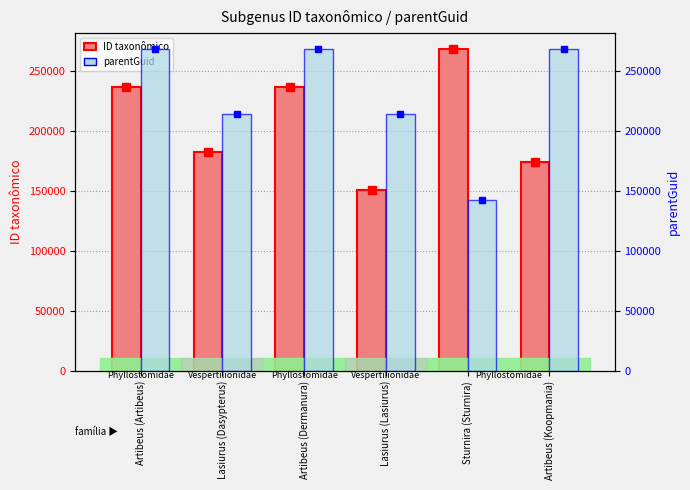

Reading left to right, list all the values displayed in this chart.

ID taxonômico: Artibeus (Artibeus)=237030	Lasiurus (Dasypterus)=182560	Artibeus (Dermanura)=237043	Lasiurus (Lasiurus)=151314	Sturnira (Sturnira)=268446	Artibeus (Koopmania)=174083
parentGuid: Artibeus (Artibeus)=268000	Lasiurus (Dasypterus)=214202	Artibeus (Dermanura)=268000	Lasiurus (Lasiurus)=214202	Sturnira (Sturnira)=142745	Artibeus (Koopmania)=268000